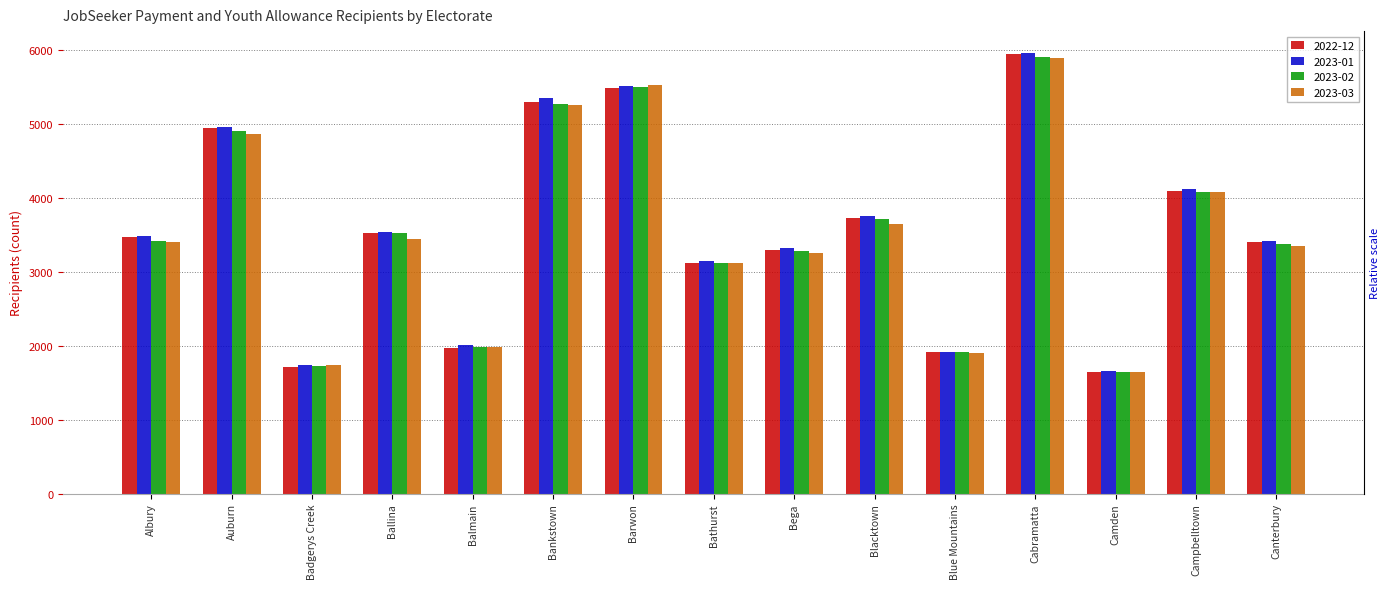

What is the value of the 2023-01 bar at the 11th from the left?

1910.0